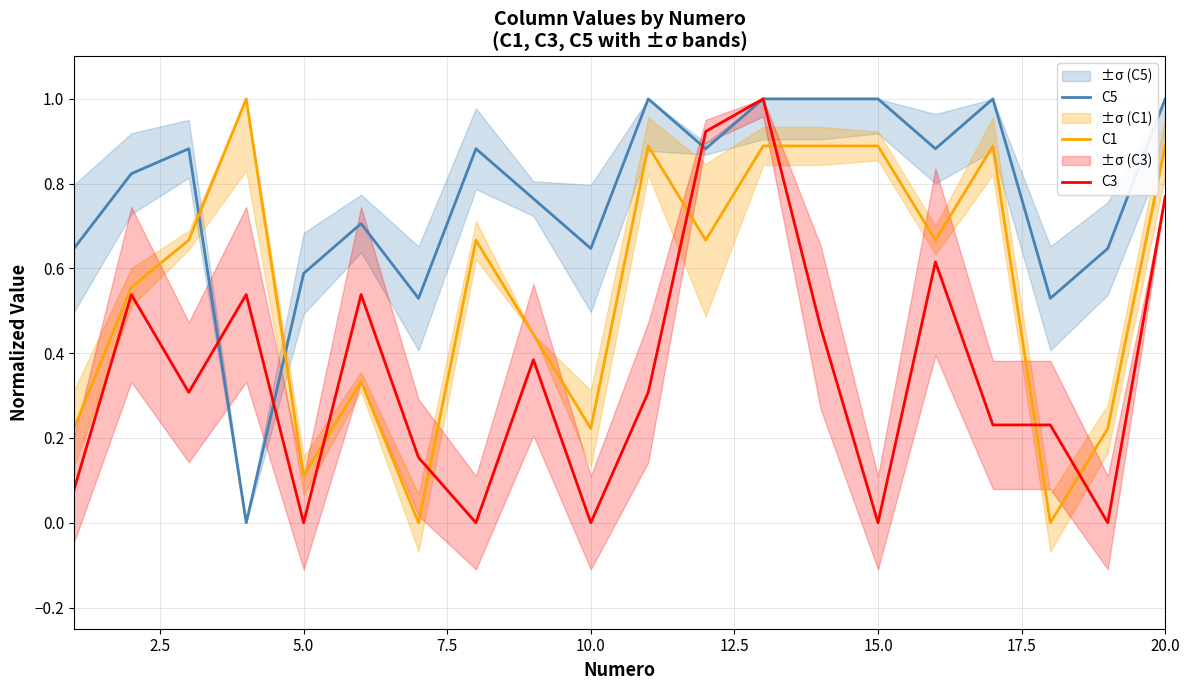

True or false: C1 has more than 0 interior local peaks.

True